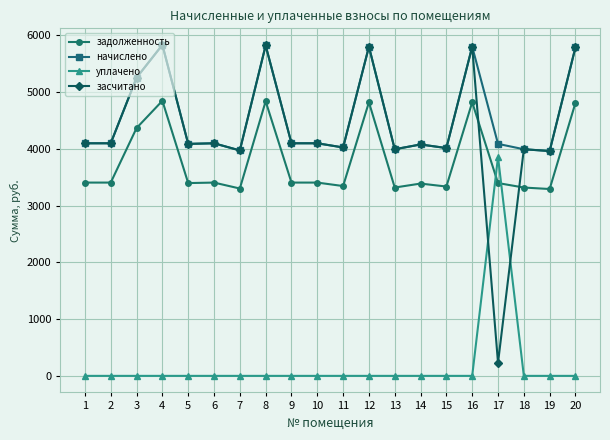

What is the maximum value for задолженность?

4848.5